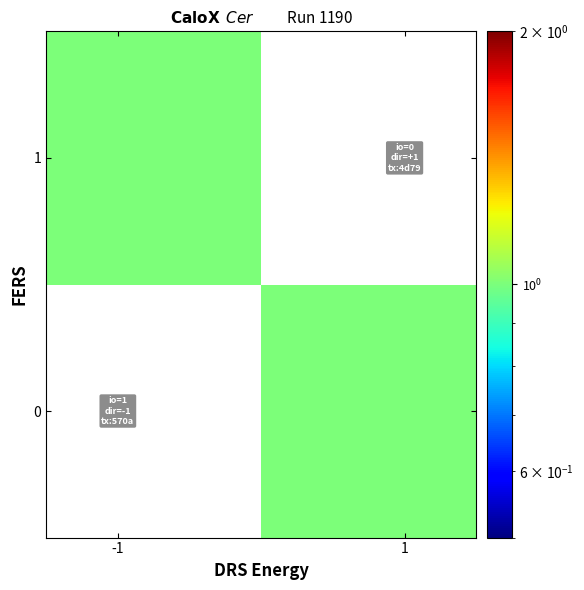

List the series in order of their peak value, highest first.

0, 1